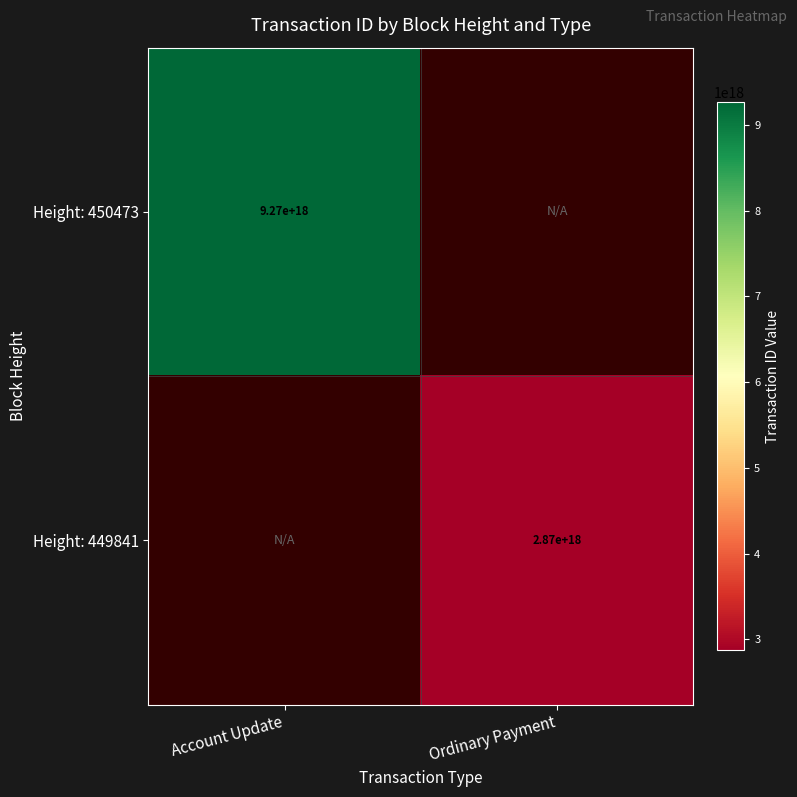

Is it true that Height: 450473 equals 9270000000000000000 at Account Update?

True